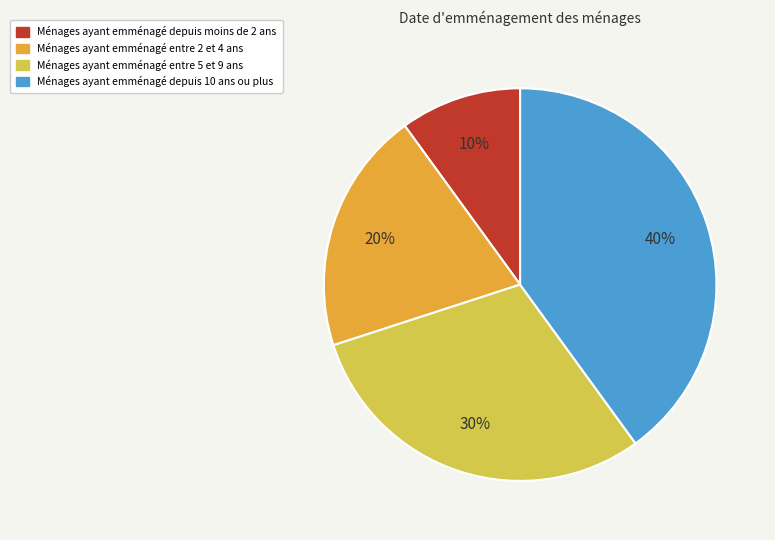

Count the number of slices in the pie.

4